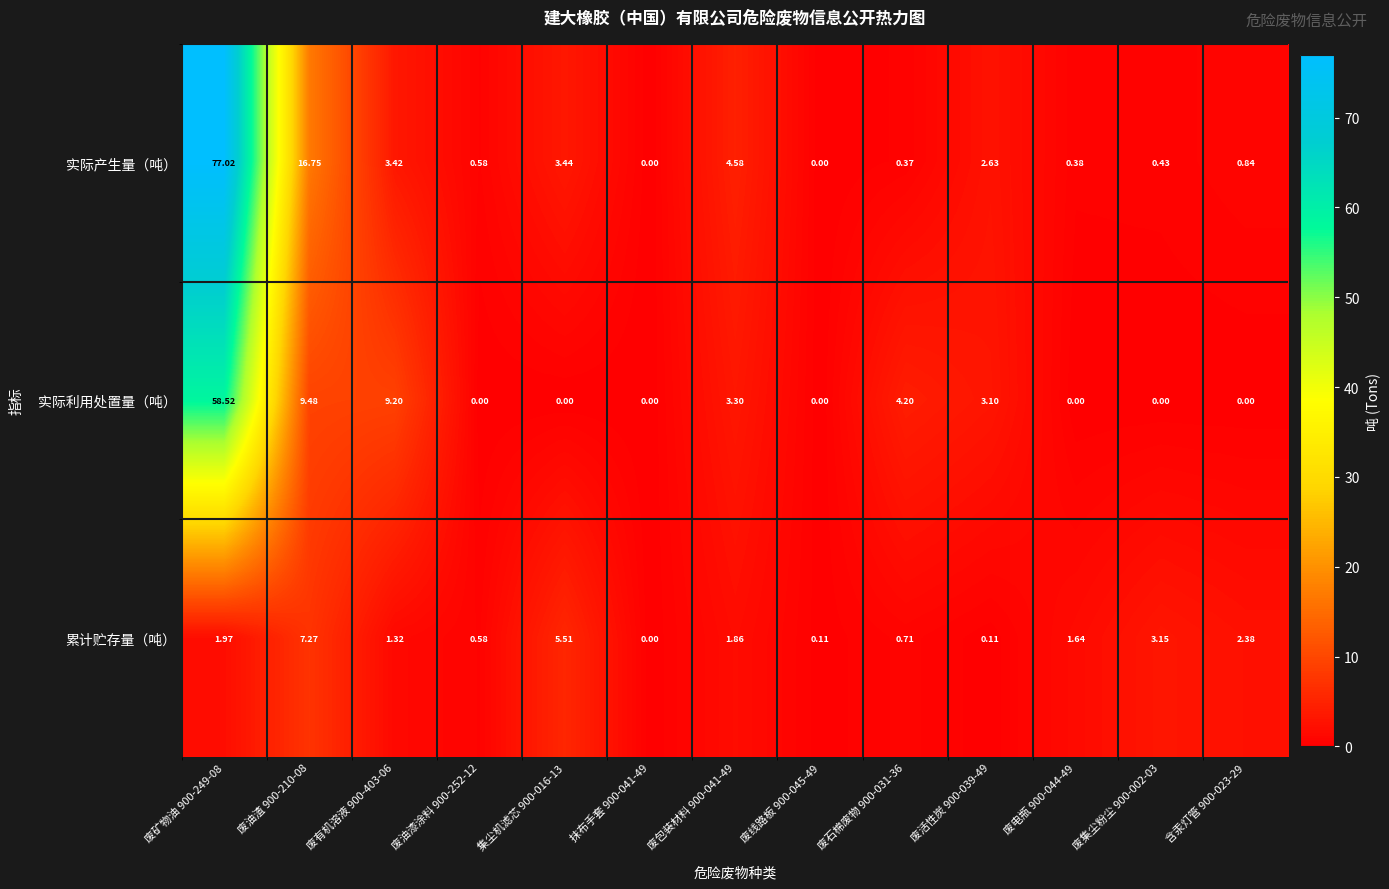

Which series has the largest total across all categories?

实际产生量（吨）